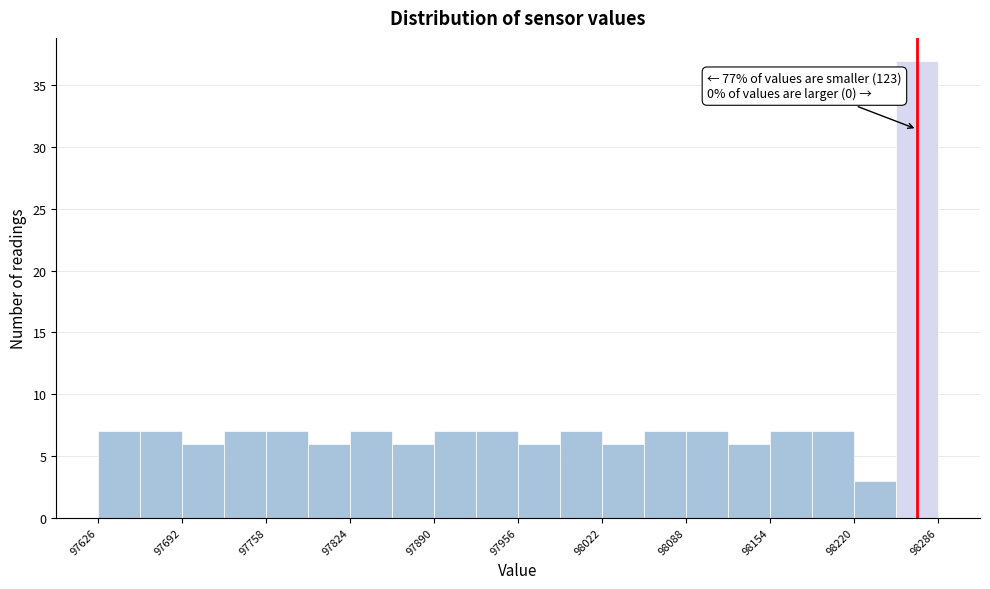

Read against the x-axis, roughly where is the centre of the tallest bar?

98270